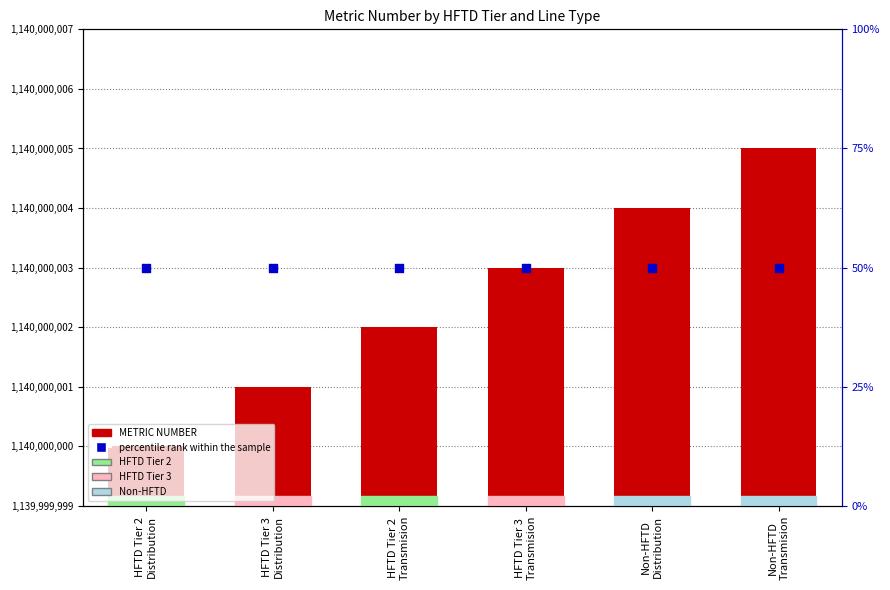

At how many categories does at least one series exceed 38?

6